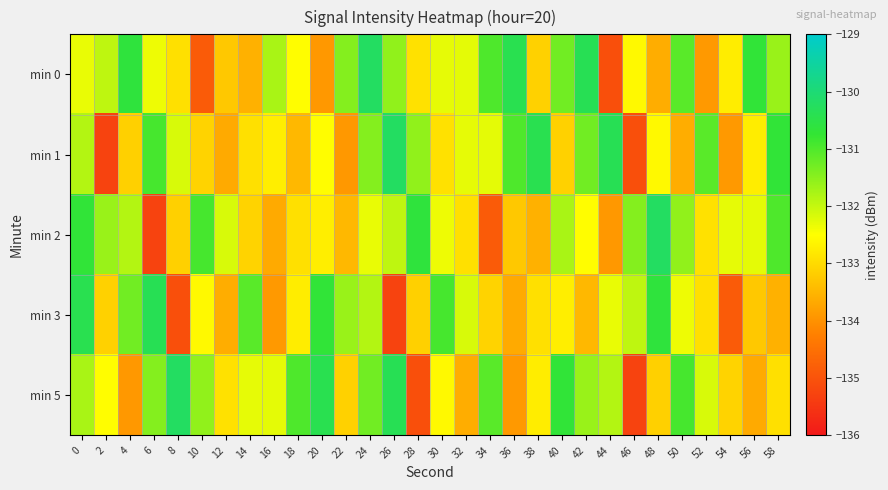

At 16, list the series in order from smallest to largest.

min 3, min 2, min 1, min 5, min 0